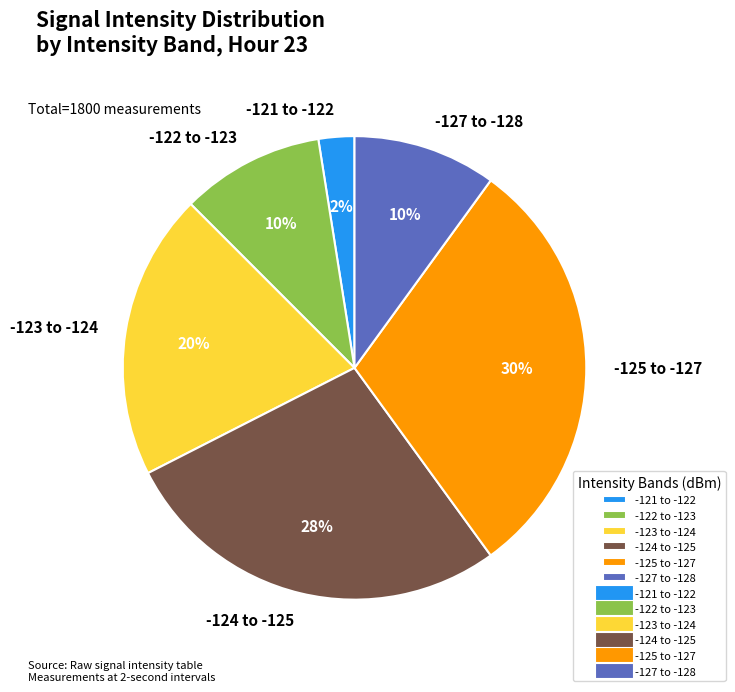

To the nearest percent, what is the combined percentage of -123 to -124 and -127 to -128?

30%